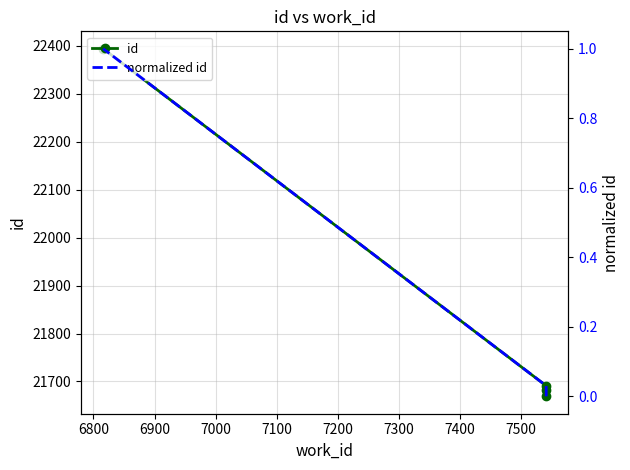

How many data points in id are above 21691?

1